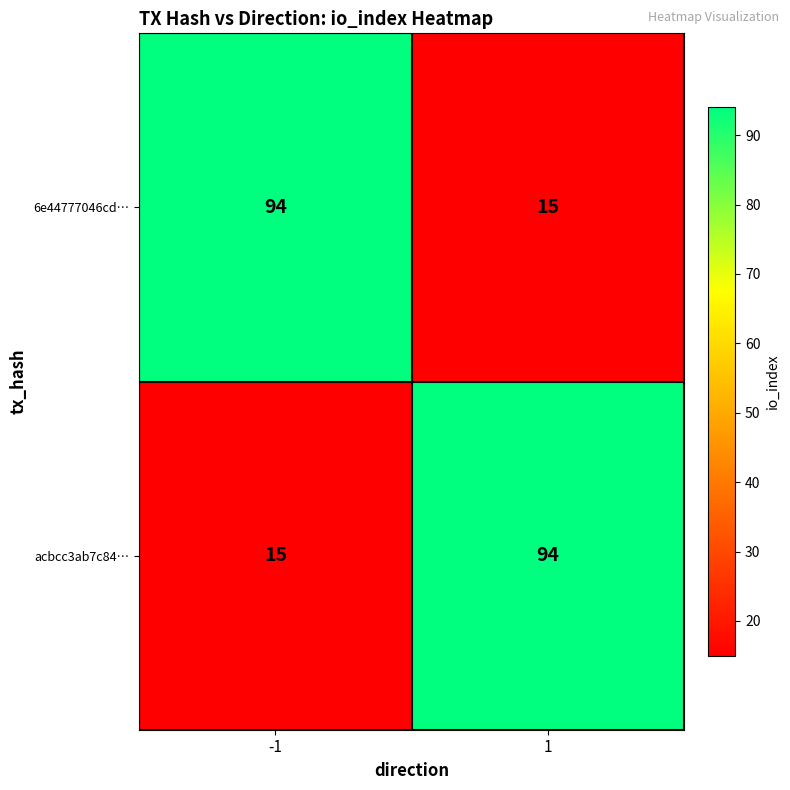

What is the difference between the highest and lowest values at -1?

79